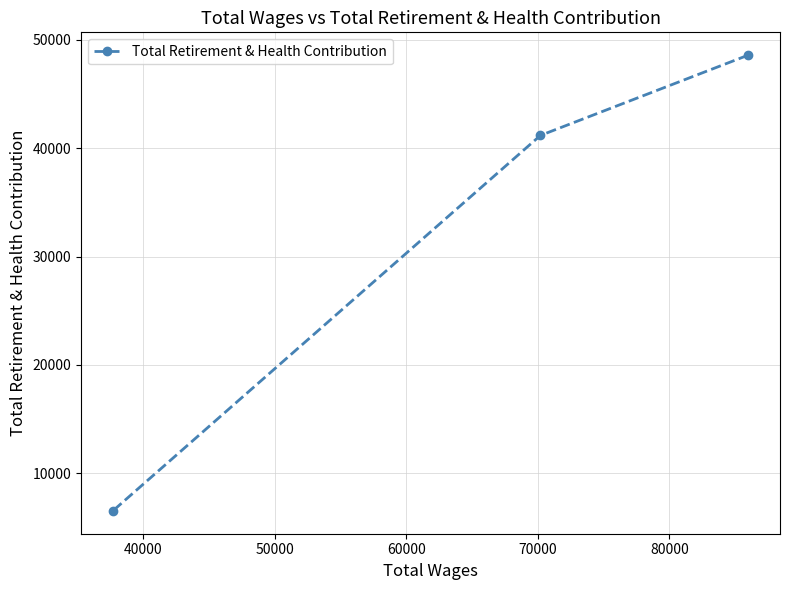

Does the chart have visible grid lines?

Yes